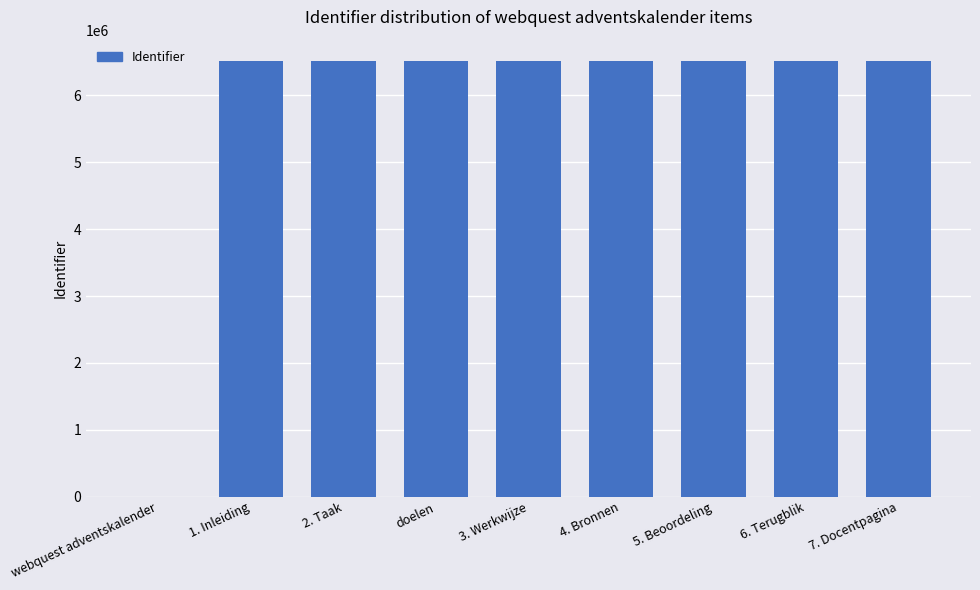

What is the change in value from 4. Bronnen to 5. Beoordeling?

+2